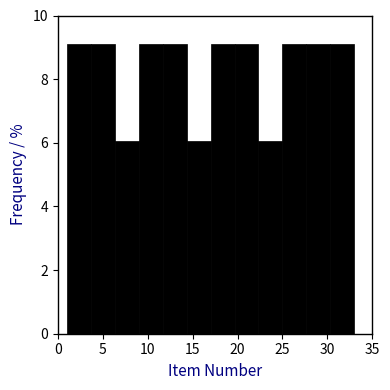

Reading left to right, transcribe this chart: for each bar, give the range it covers on the x-axis and its height. Neither the bar edges nor the heights are printed on the chart, so give them approximately, as read against the axes.

1.0 to 3.5: 9
3.5 to 6.5: 9
6.5 to 9.0: 6
9.0 to 11.5: 9
11.5 to 14.5: 9
14.5 to 17.0: 6
17.0 to 19.5: 9
19.5 to 22.5: 9
22.5 to 25.0: 6
25.0 to 27.5: 9
27.5 to 30.5: 9
30.5 to 33.0: 9